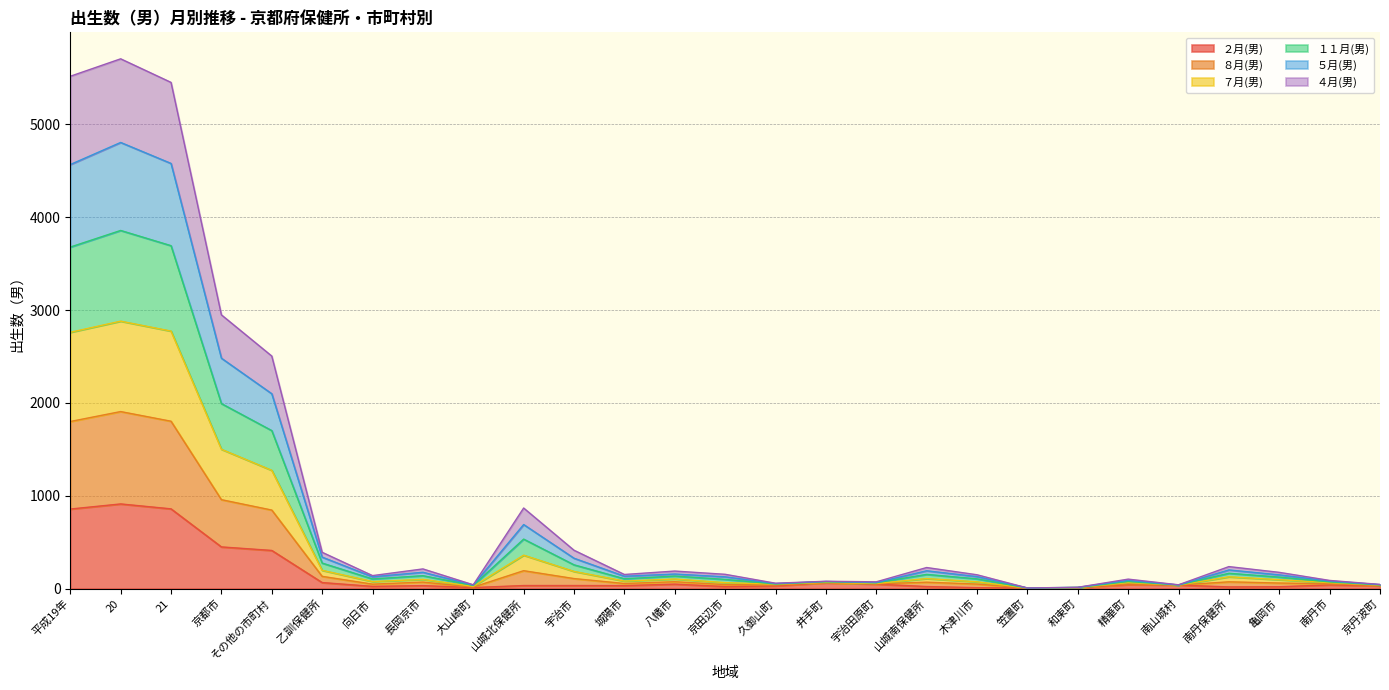

Does the chart have visible grid lines?

Yes